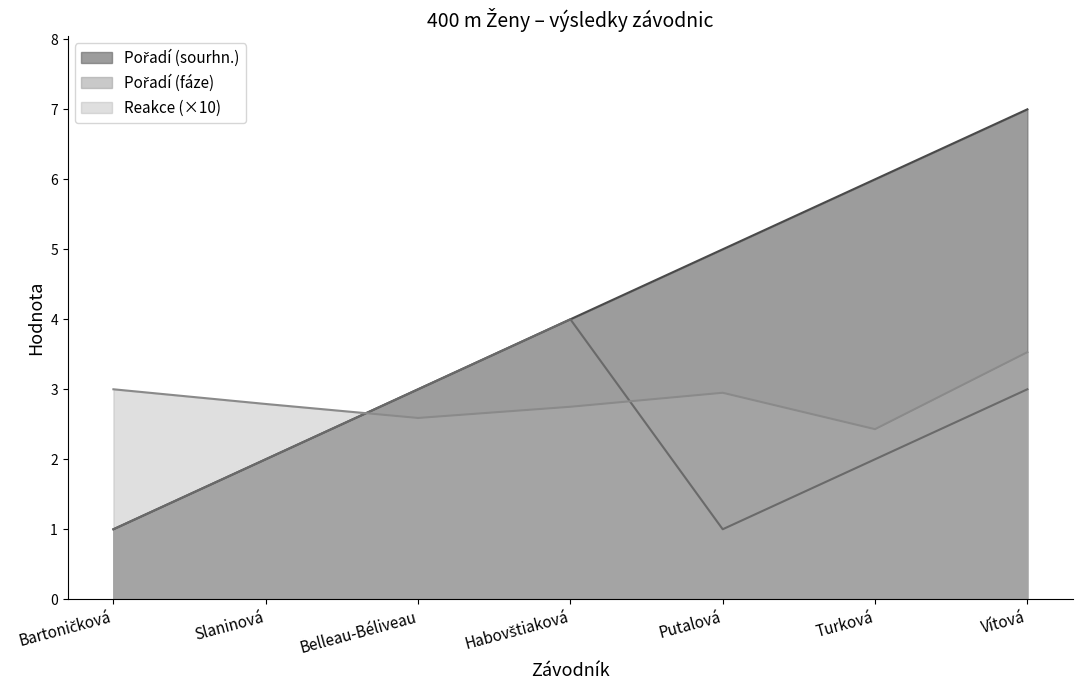

What is the smallest value displayed?

1.0